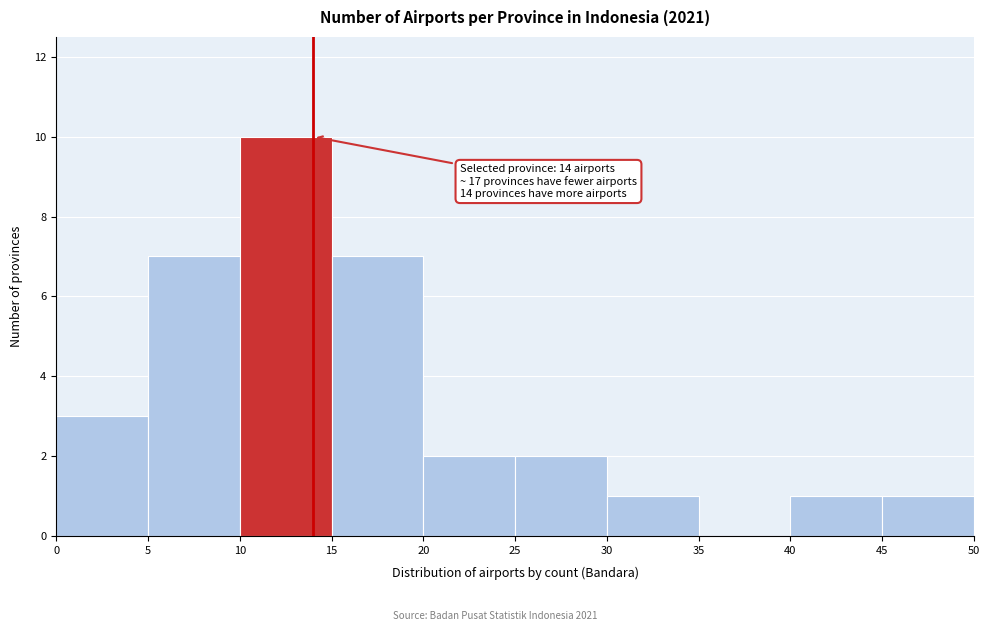

Which range on the x-axis has the tallest bar?

10 to 15